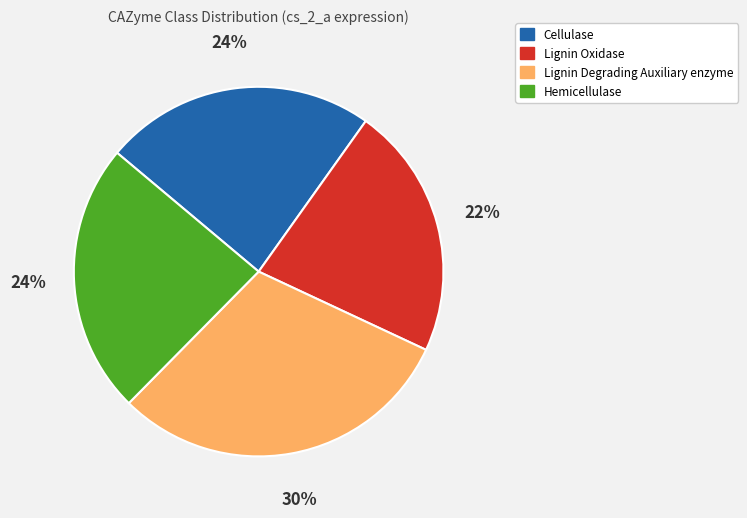

To the nearest percent, what is the difference between the largest and smallest slice percentages?

8%